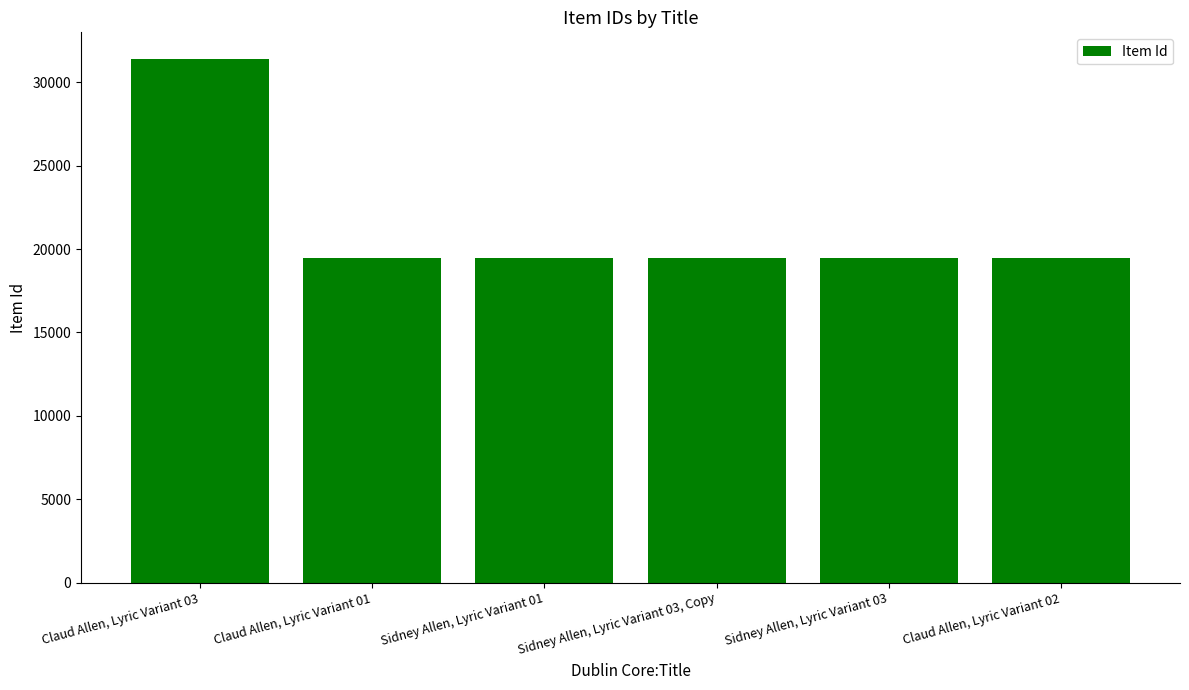

How many bars are there in total?

6